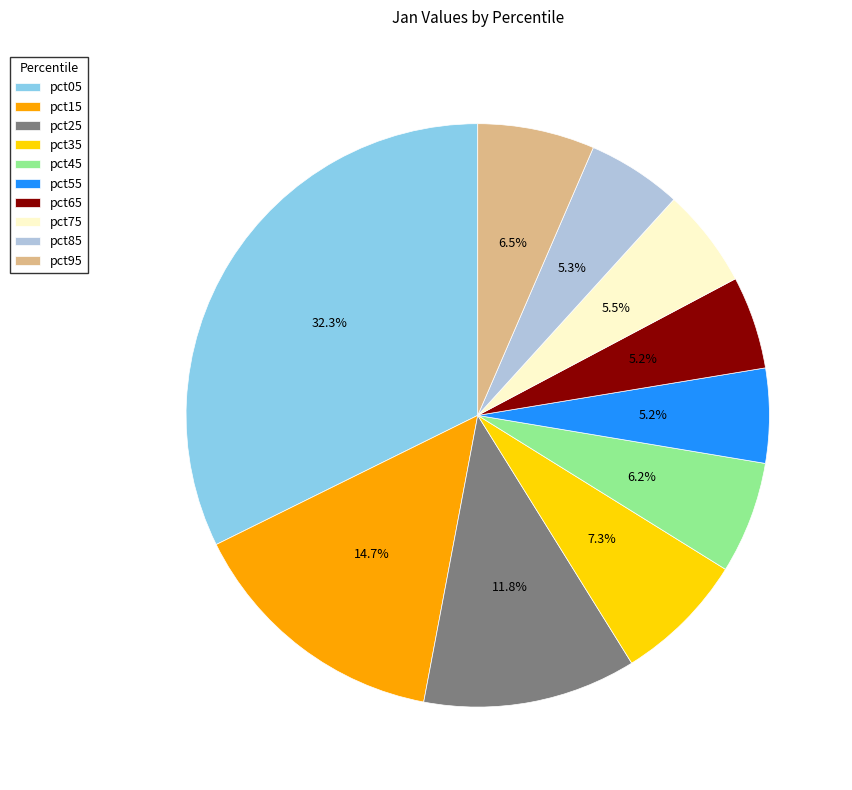

Which has a higher value, pct95 or pct05?

pct05